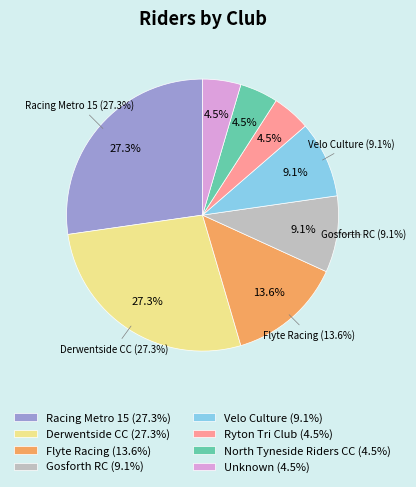

Does any single category account for the majority?

No